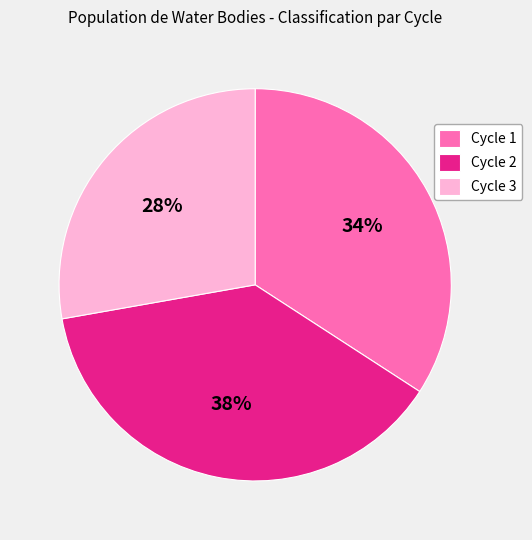

Which slice is the largest?

Cycle 2